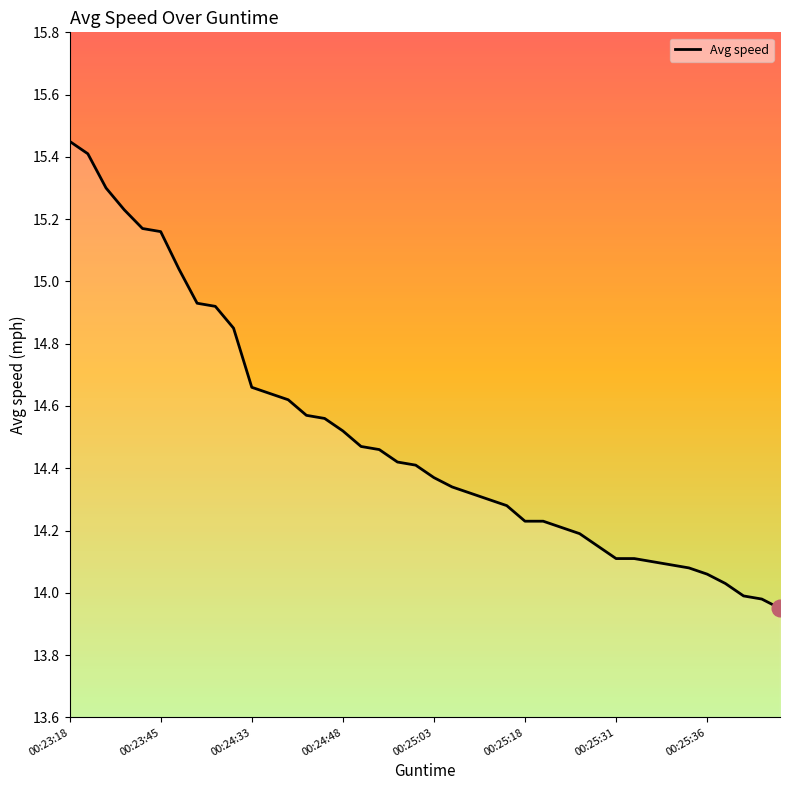

What is the difference between the maximum and minimum values?

1.5